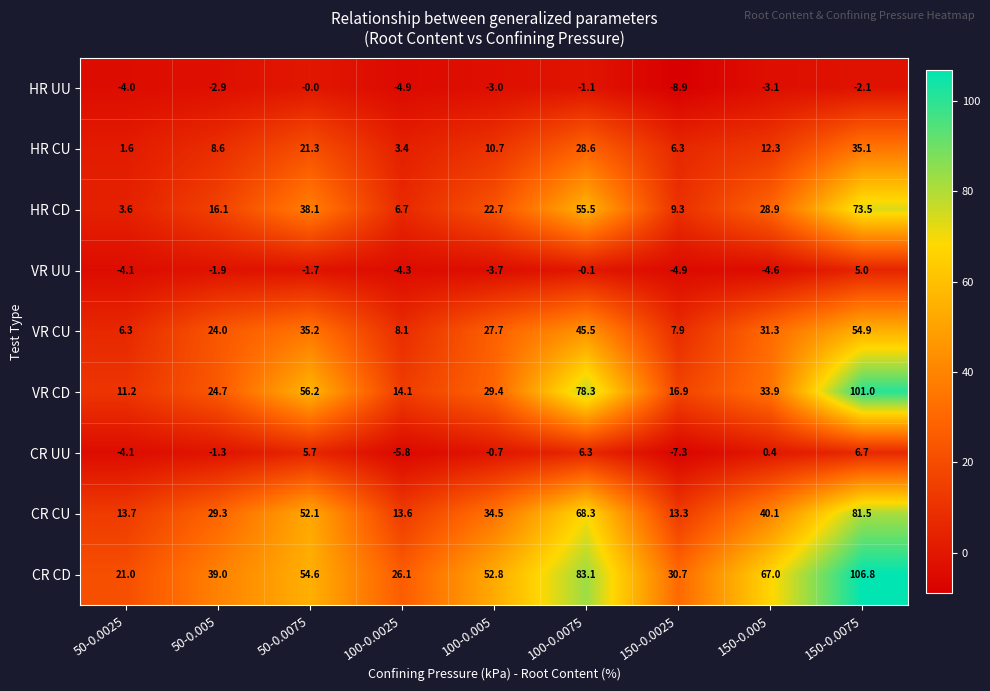

The value of CR CU at 150-0.0025 is 13.3. True or false?

True